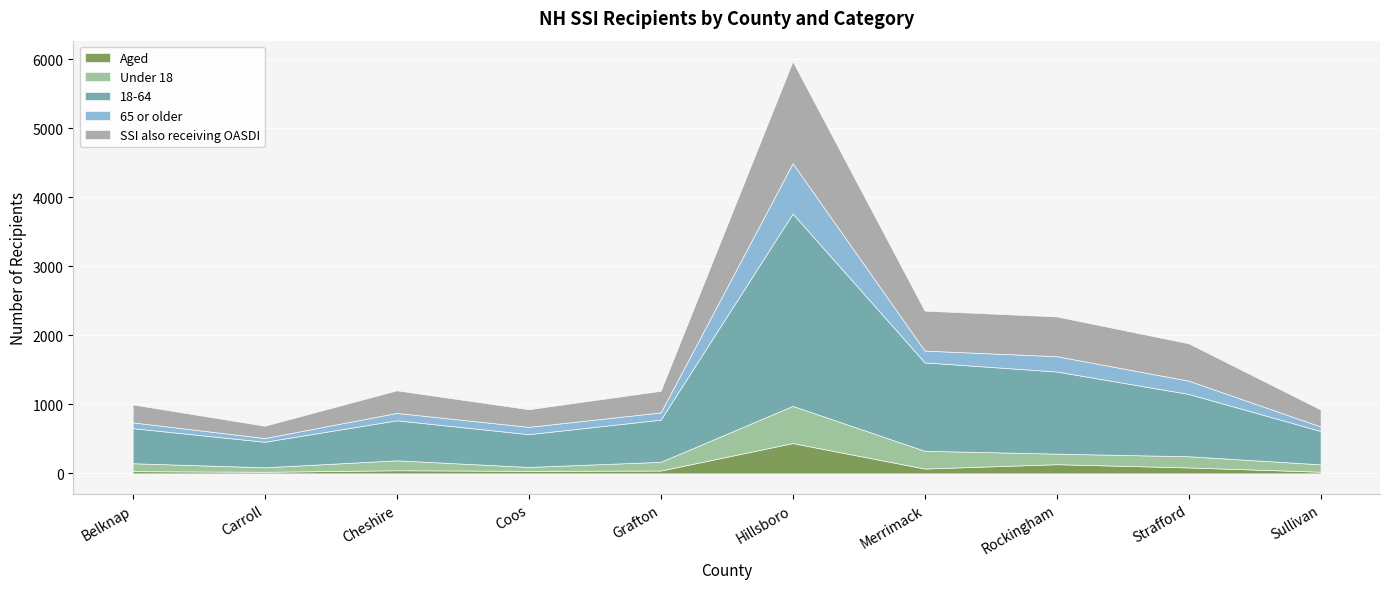

How many lines are shown in the chart?

5